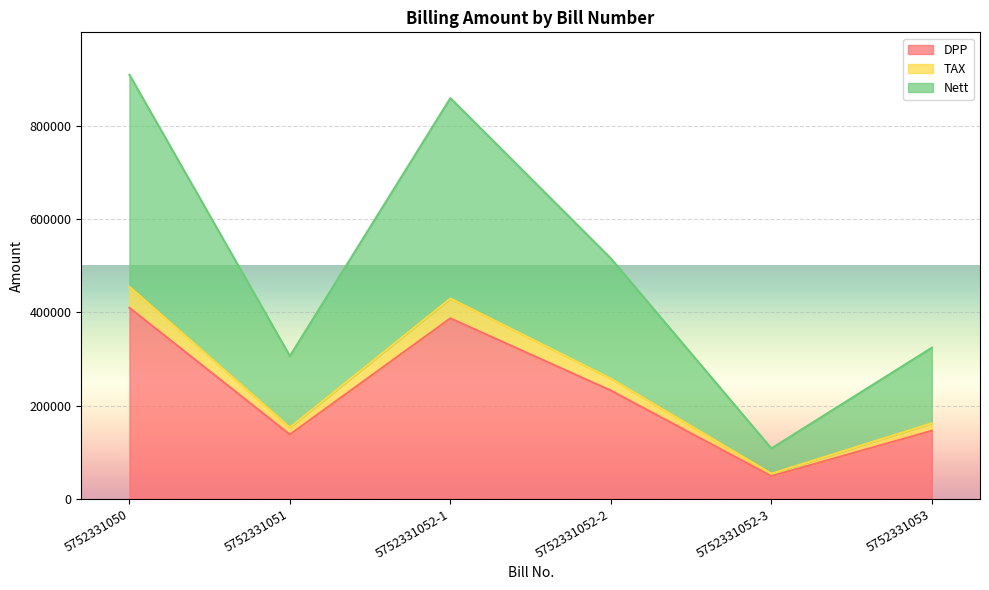

Reading left to right, transcribe all the data shown in this chart.

DPP: 409458	137837	386889	232133	48637	145911
TAX: 454498	152999	429446	257668	53987	161961
Nett: 908996	305998	858892	515336	107974	323922